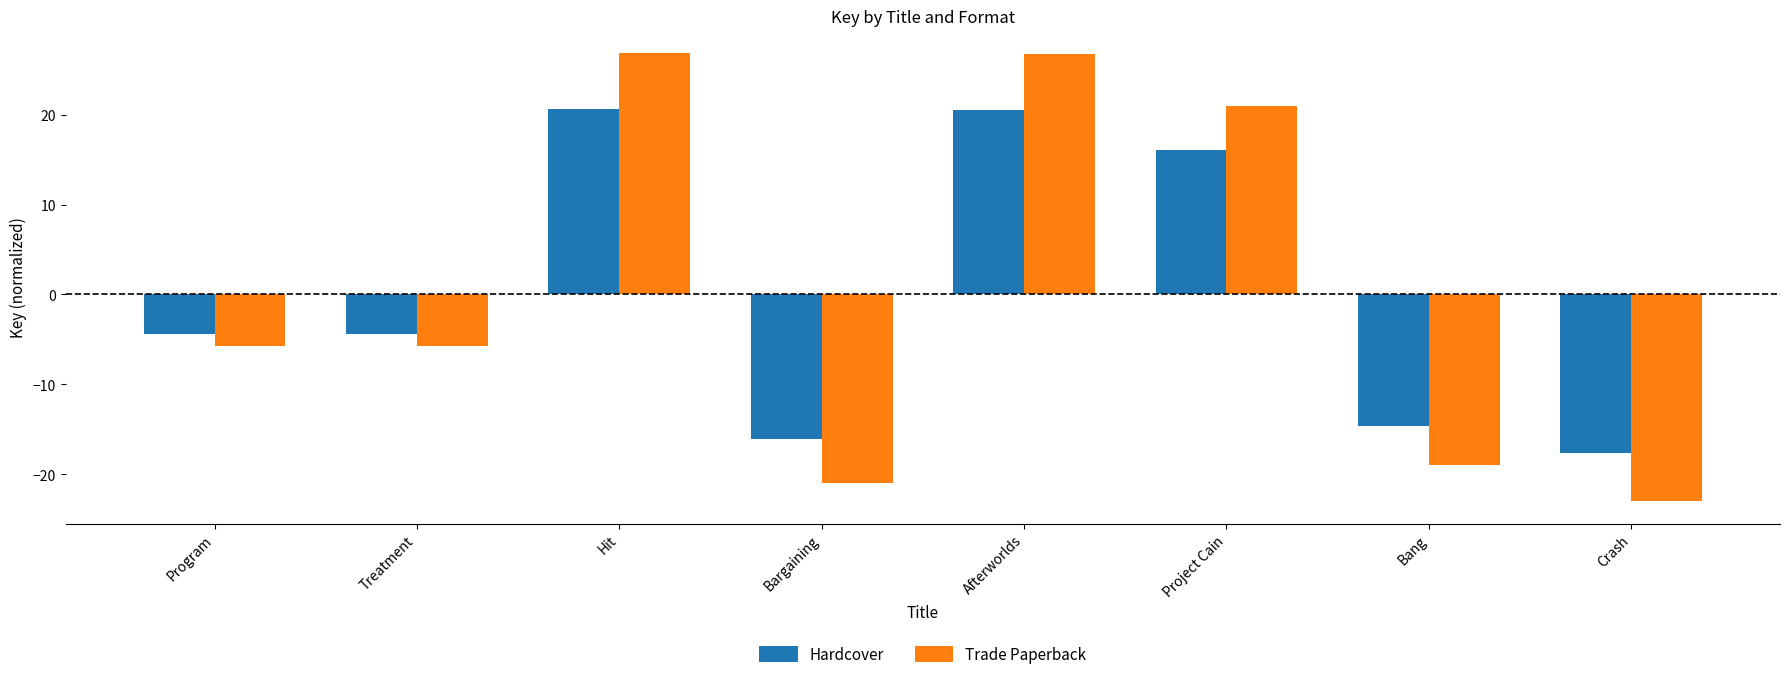

Rank the series by their maximum value, from lowest to highest.

Hardcover, Trade Paperback